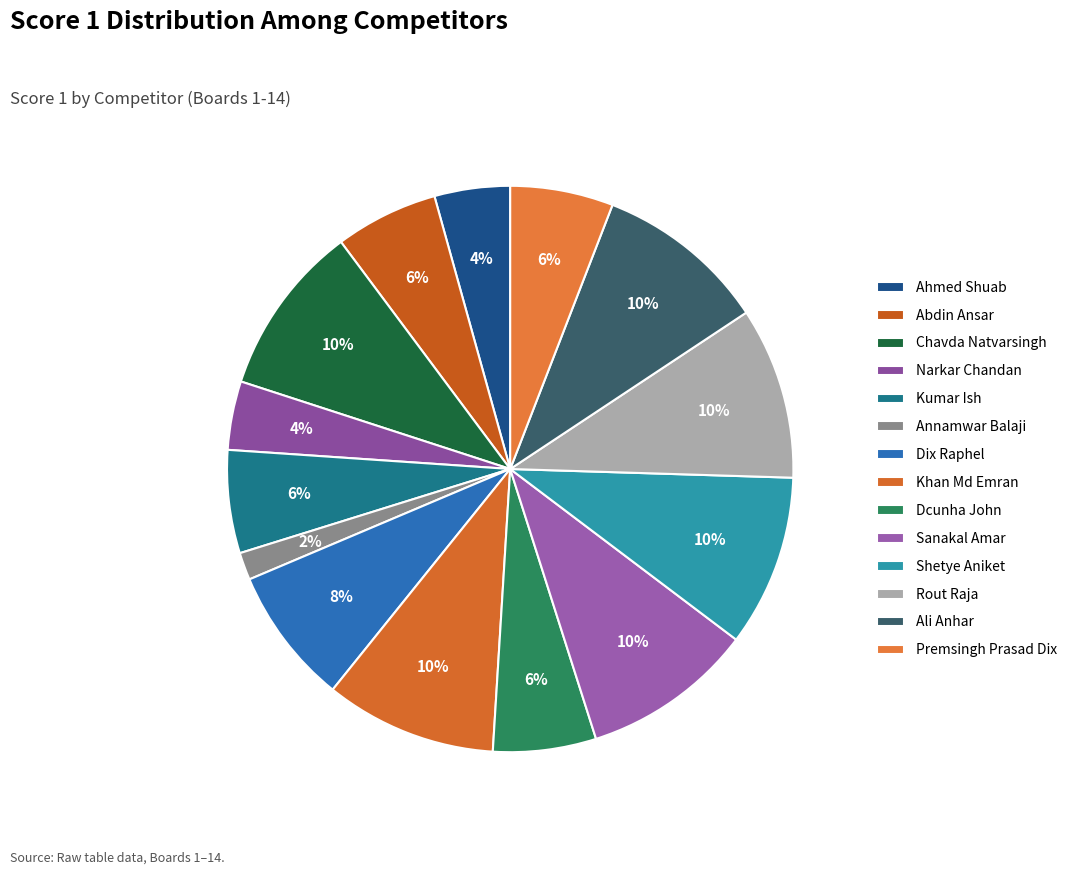

Is Abdin Ansar the majority of the pie?

No